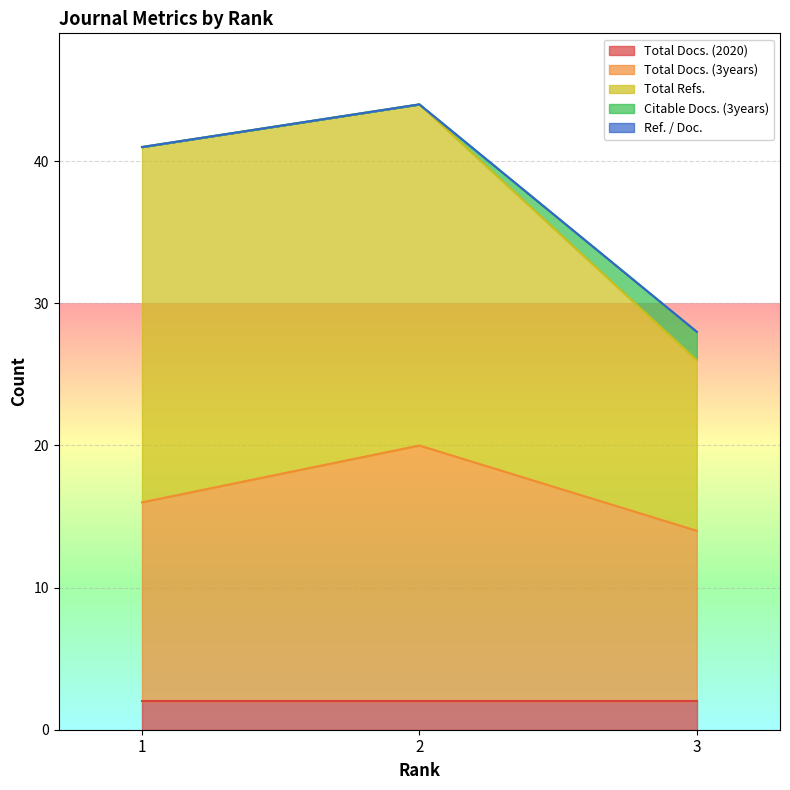

At which category is the sum across all series the highest?

2